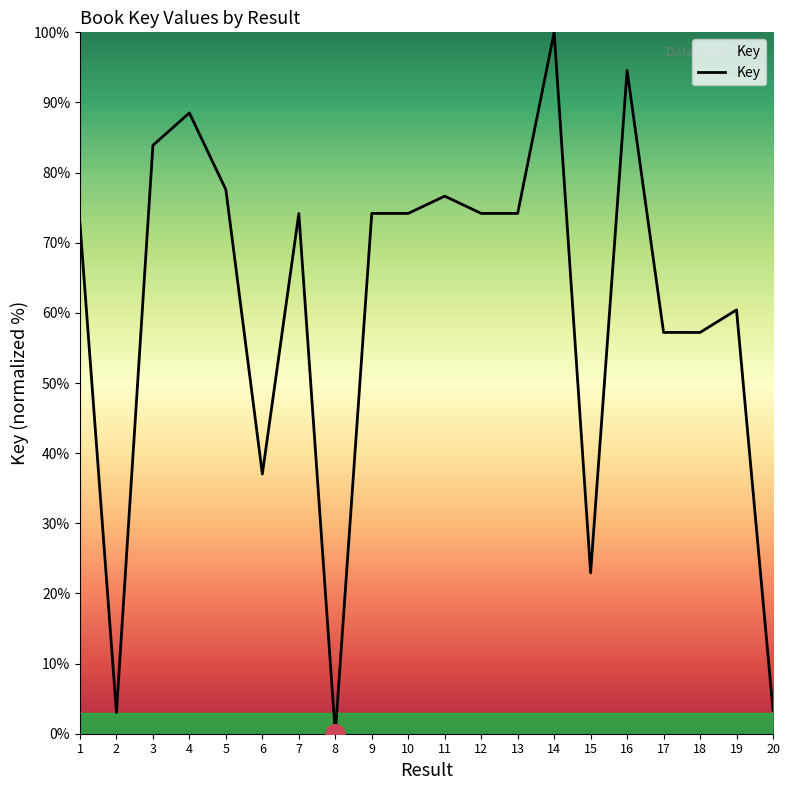

True or false: the data shows 83.9 at 3.

True